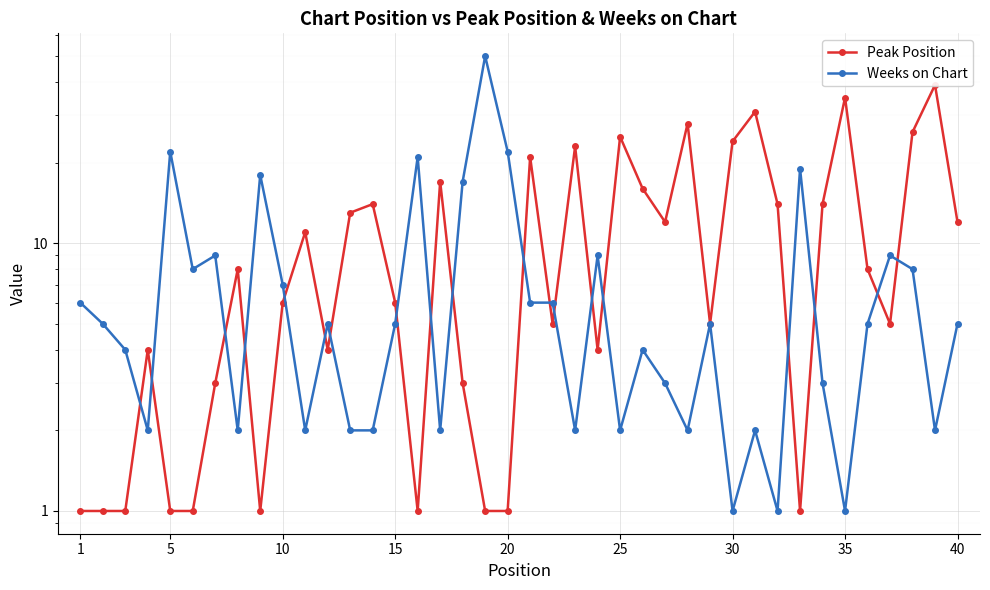

At how many categories does at least one series exceed 45?

1